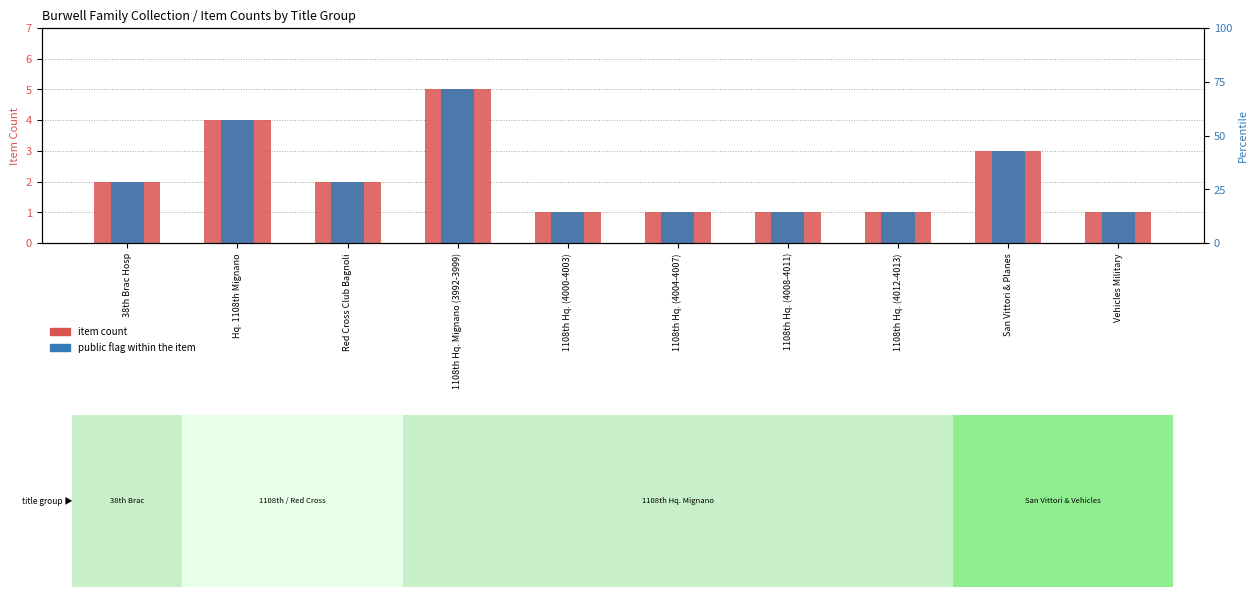

What are all the series names shown in the legend?

item count, public flag within the item